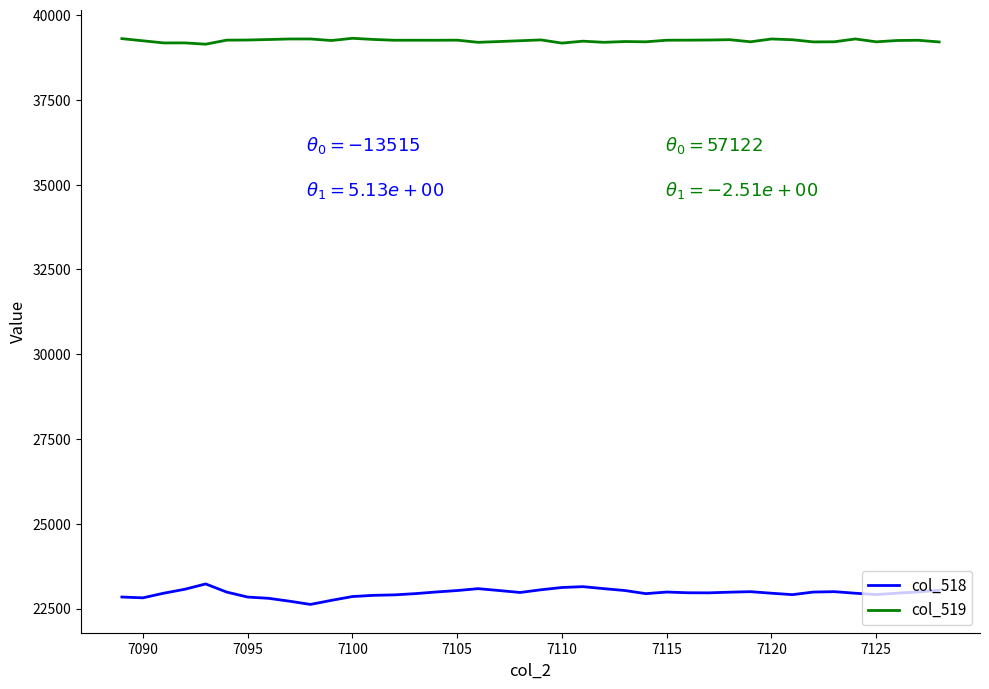

Which series has the largest range (max minus min)?

col_518